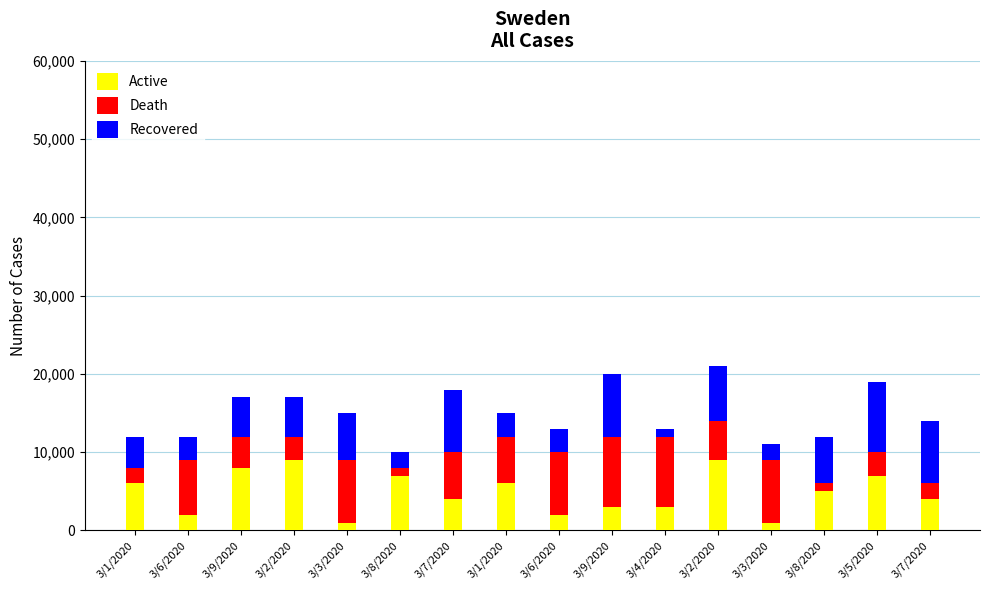

Count the Active values in the range 3000 to 7000.

9